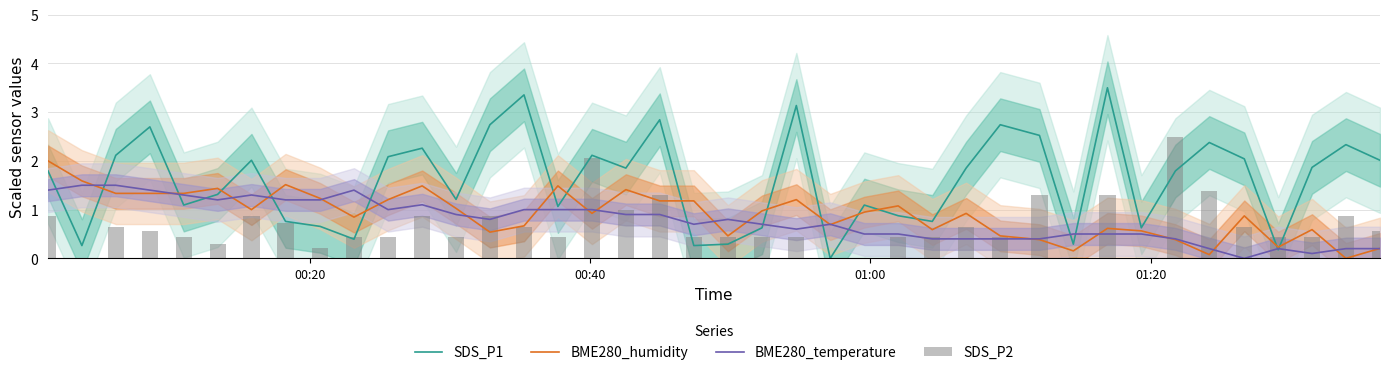

True or false: BME280_humidity has a value of 0.9 at 4.

False